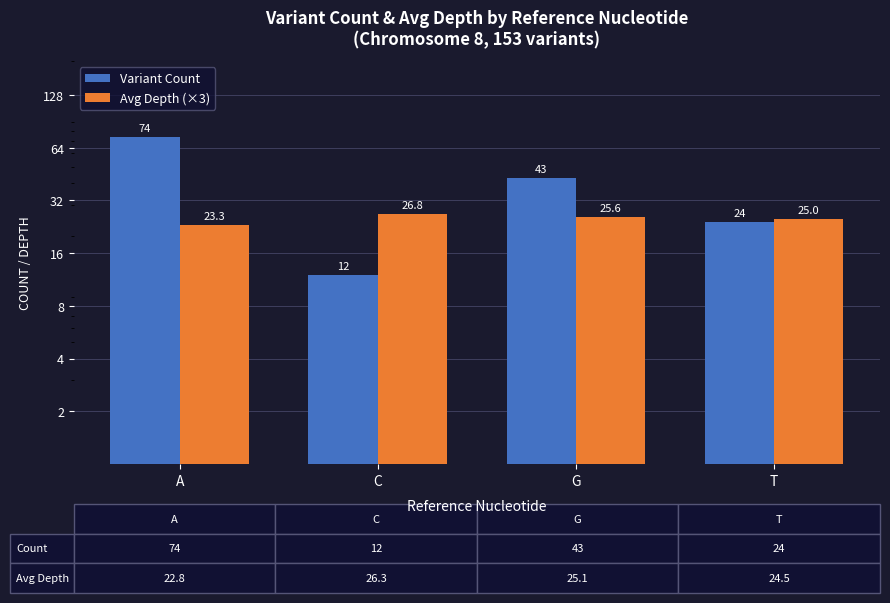

How many Variant Count values are between 24 and 74?

3